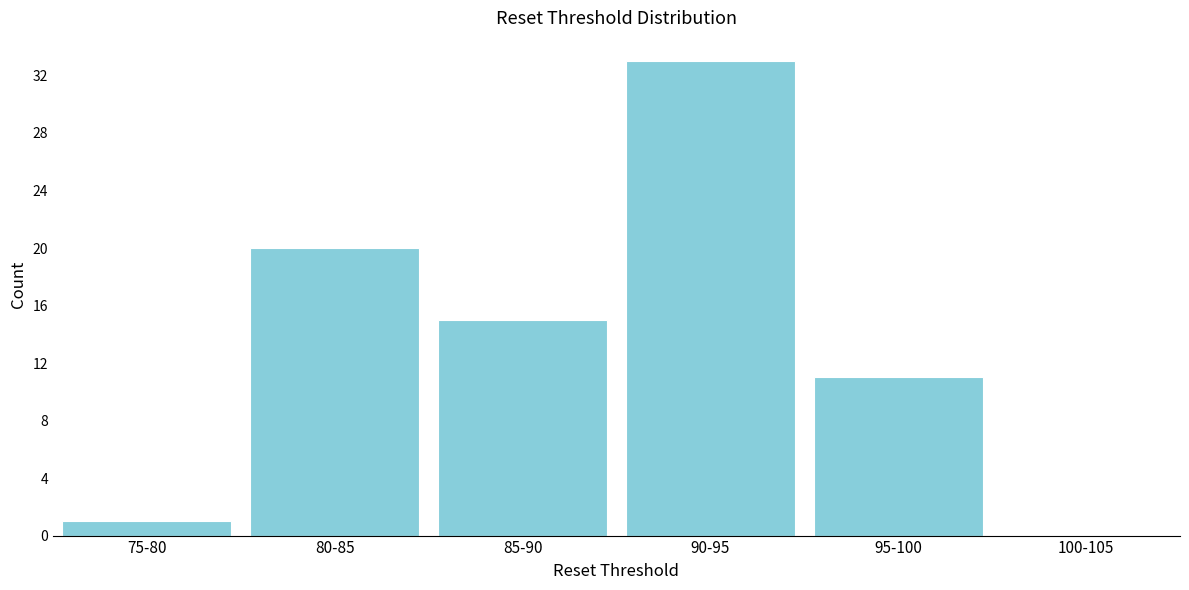

Reading right to left, extract all data points from this chart.

100-105=0	95-100=11	90-95=33	85-90=15	80-85=20	75-80=1